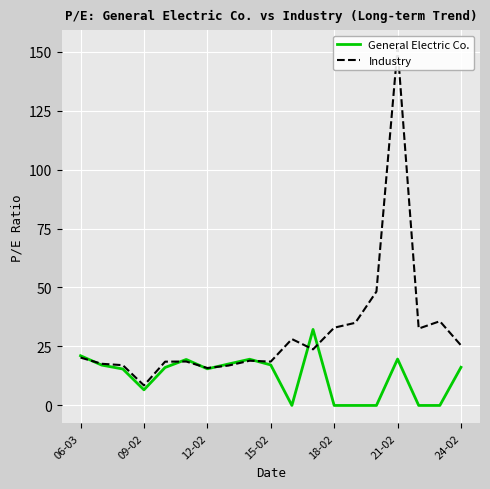

What is the highest value of the General Electric Co. series?

32.2